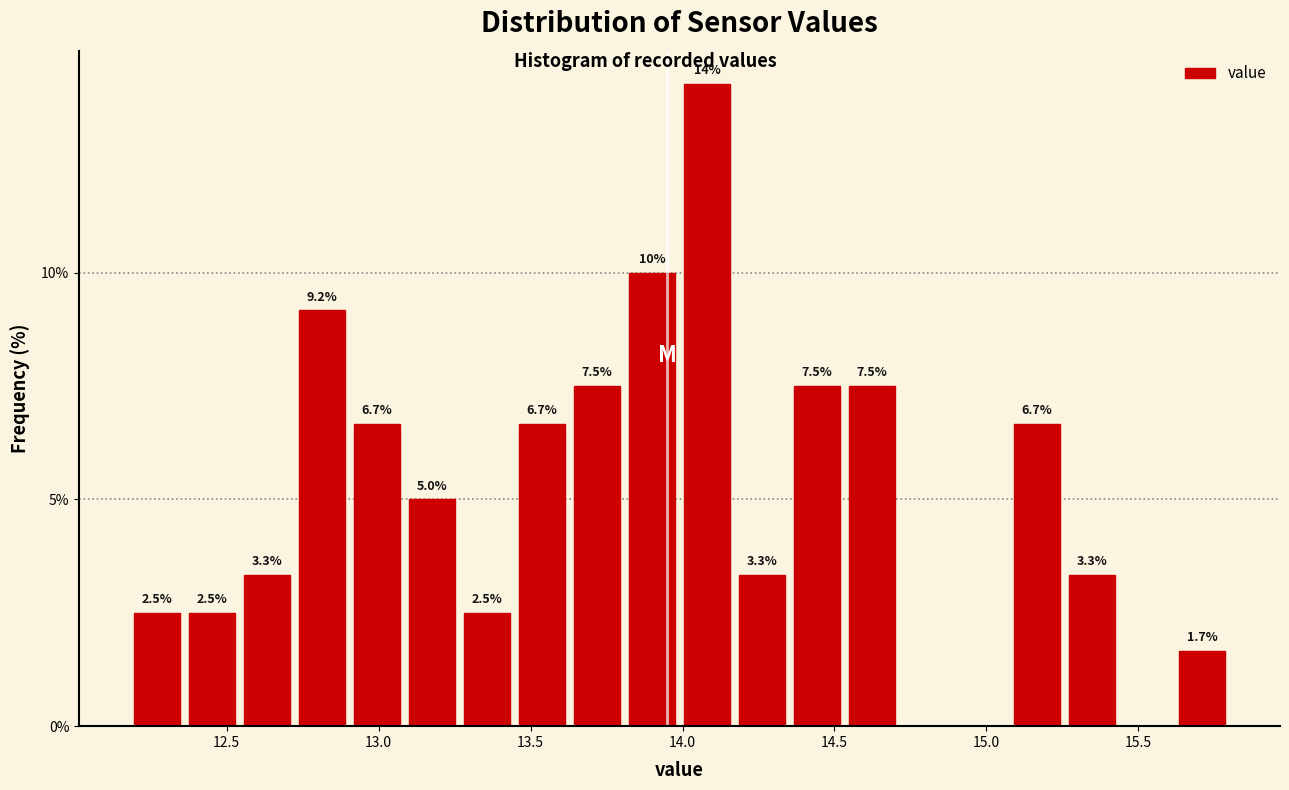

Around what value on the x-axis is the tallest bar? Give the approximate position of its centre, as read against the axis.

14.10